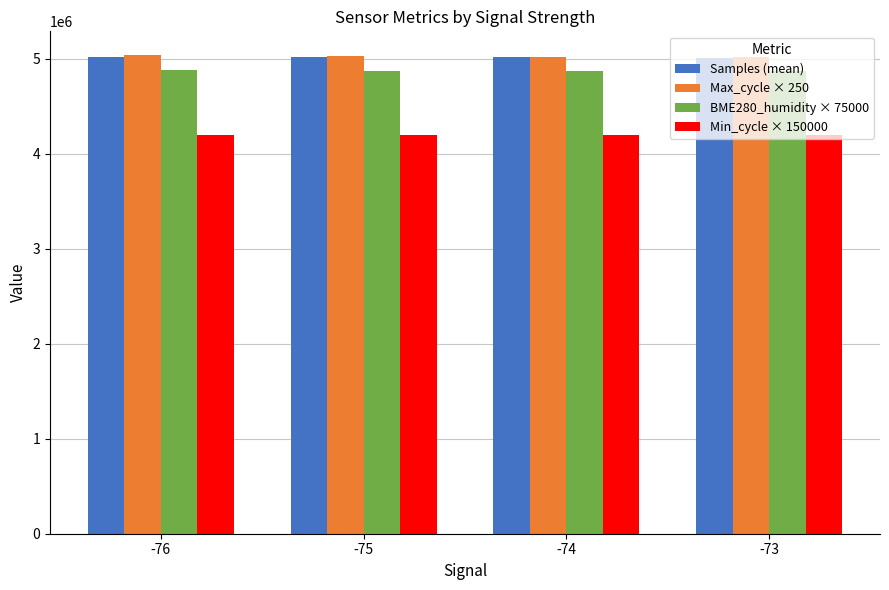

What is the minimum value for Min_cycle × 150000?

4200000.0